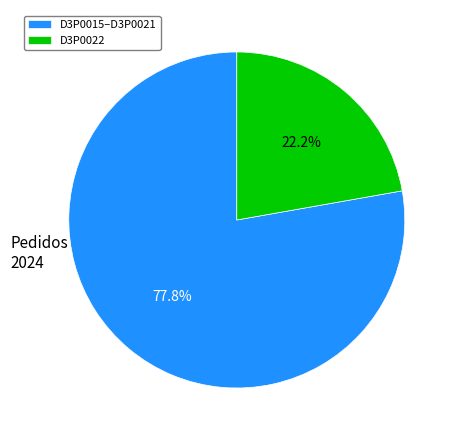

Which has a higher value, D3P0015–D3P0021 or D3P0022?

D3P0015–D3P0021